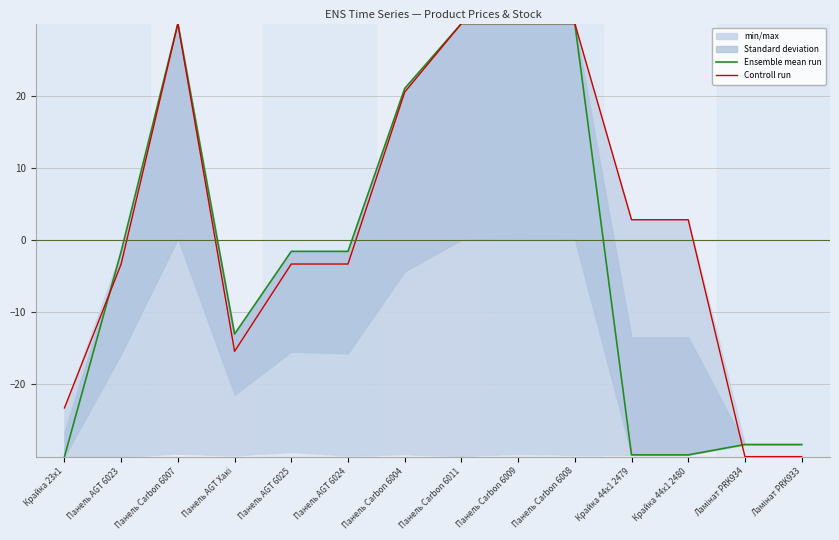

At which category is the sum across all series the highest?

Панель Carbon 6007